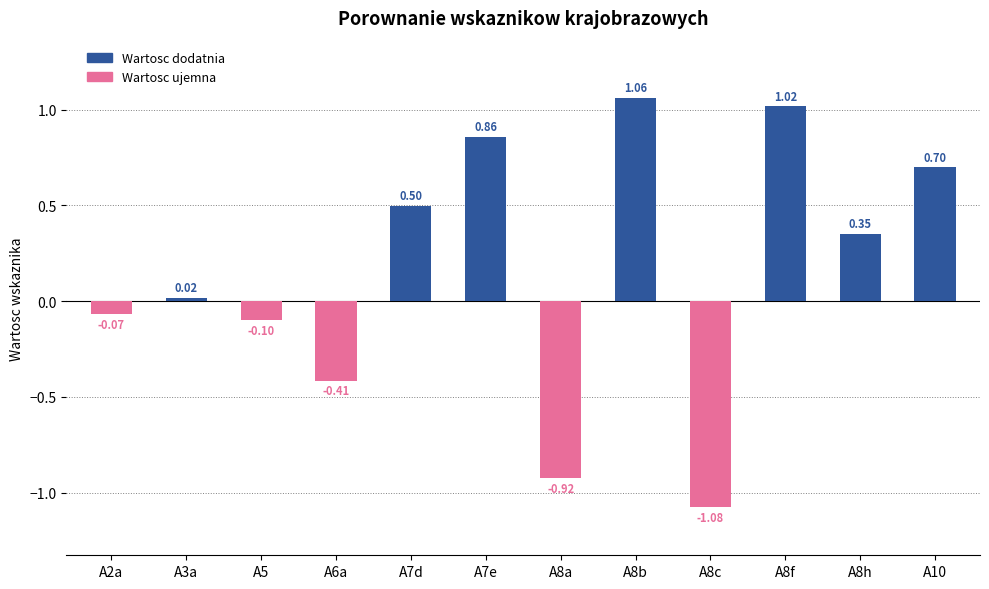

What is the change in value from A8f to A10?

-0.3